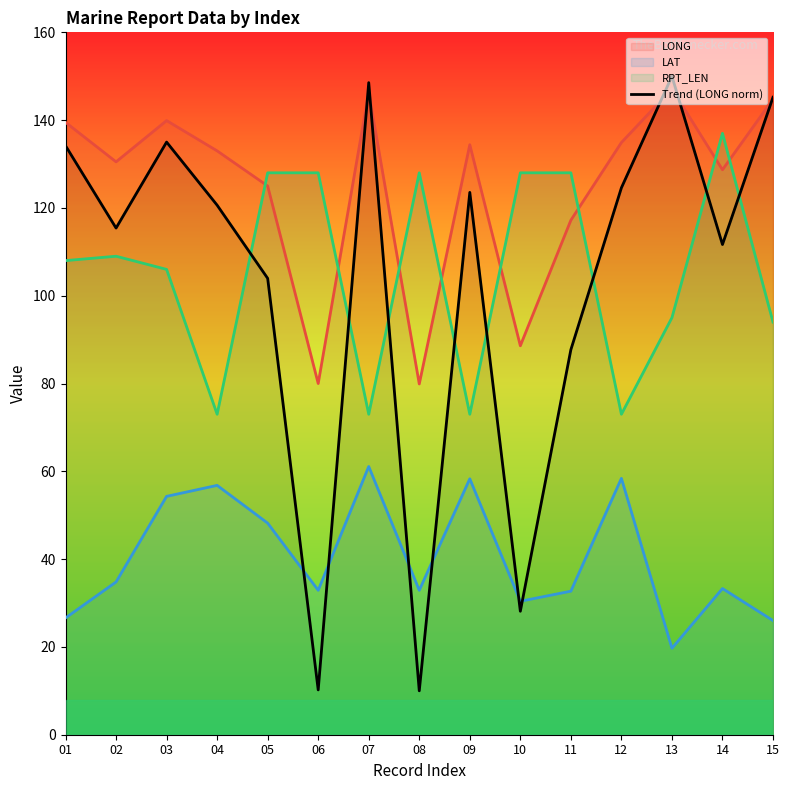

Approximately how many times larger is the value at 09 compared to 13?

0.8